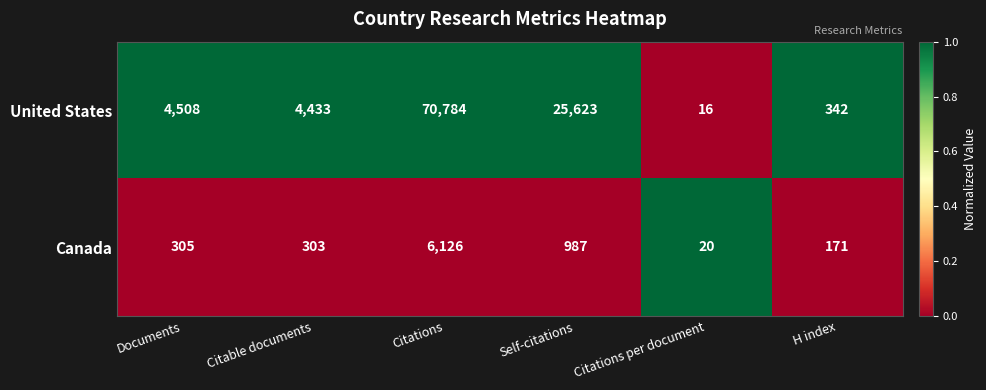

What is the approximate value of United States at Citable documents, to the nearest 50?

4450